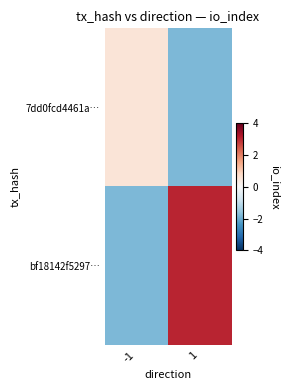

Which category has the lowest value across all series?

1